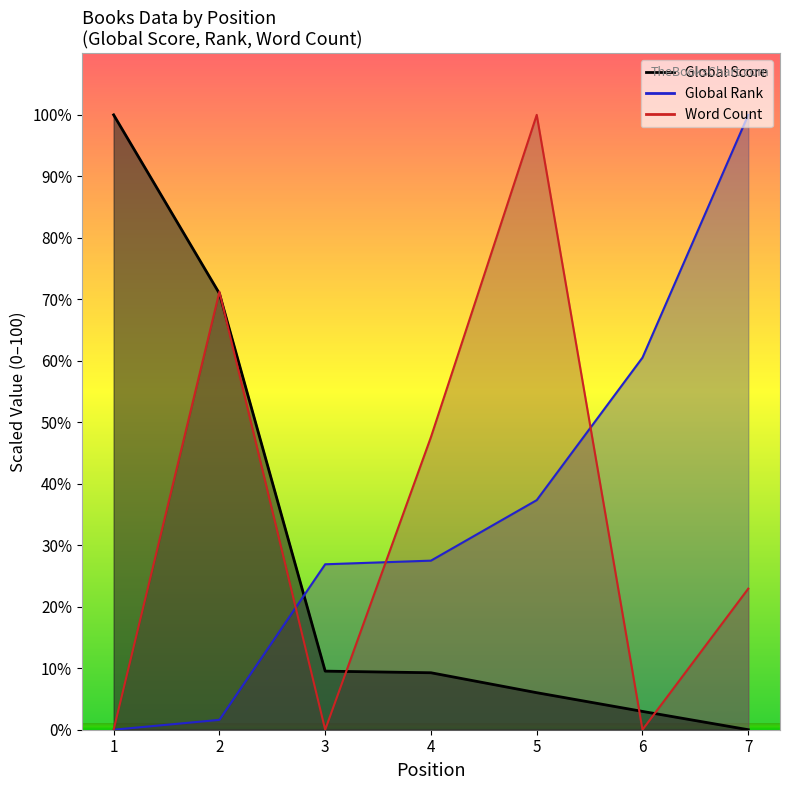

Which label corresponds to the largest value in the chart?

1